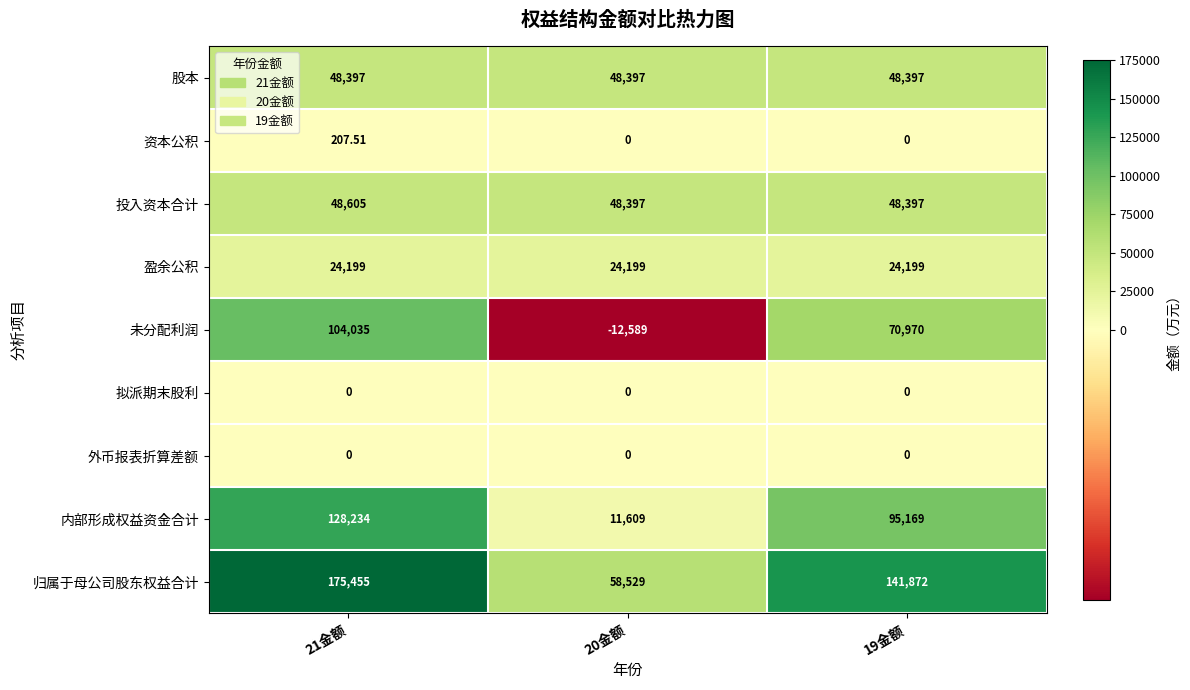

Which series has the largest range (max minus min)?

归属于母公司股东权益合计